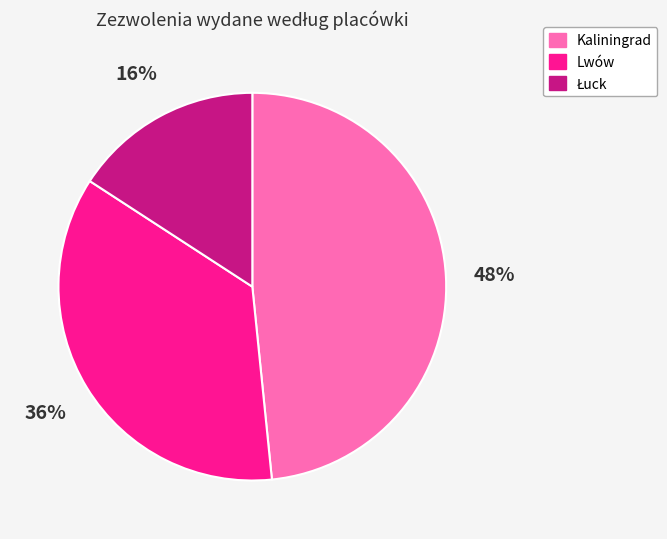

True or false: Lwów accounts for 36% of the total.

True